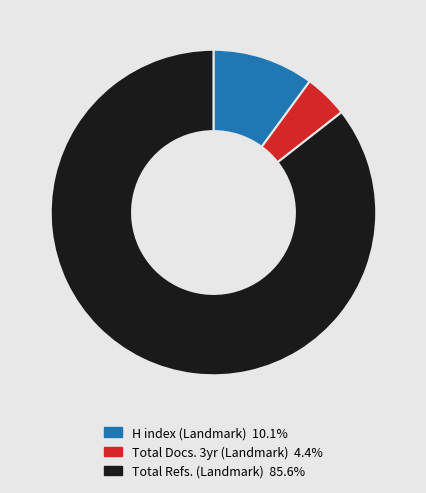

Does H index (Landmark) 10.1% account for over 50% of the chart?

No